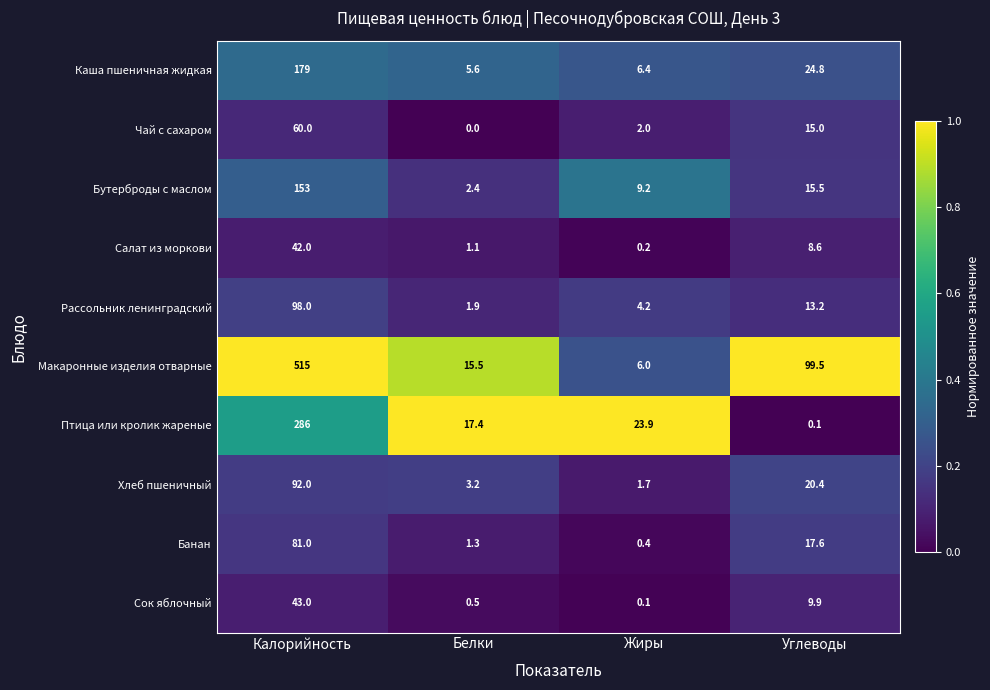

Where does the Банан series first go above 17?

Калорийность